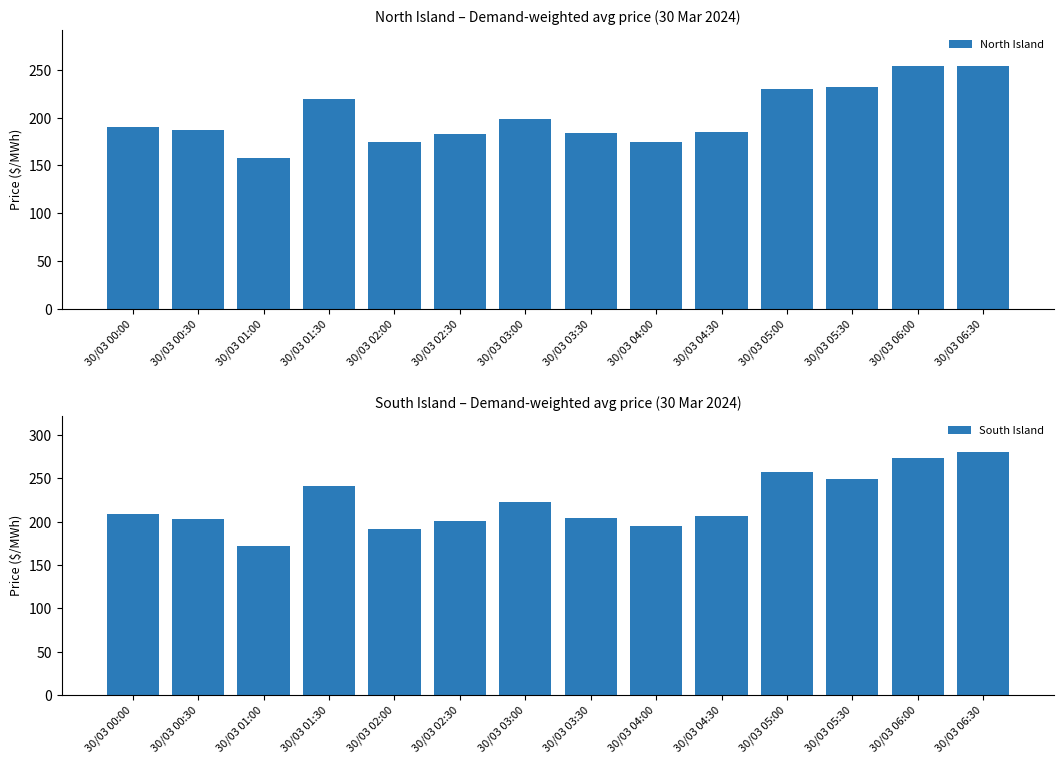

Read the South Island value at 30/03 01:00.

171.6